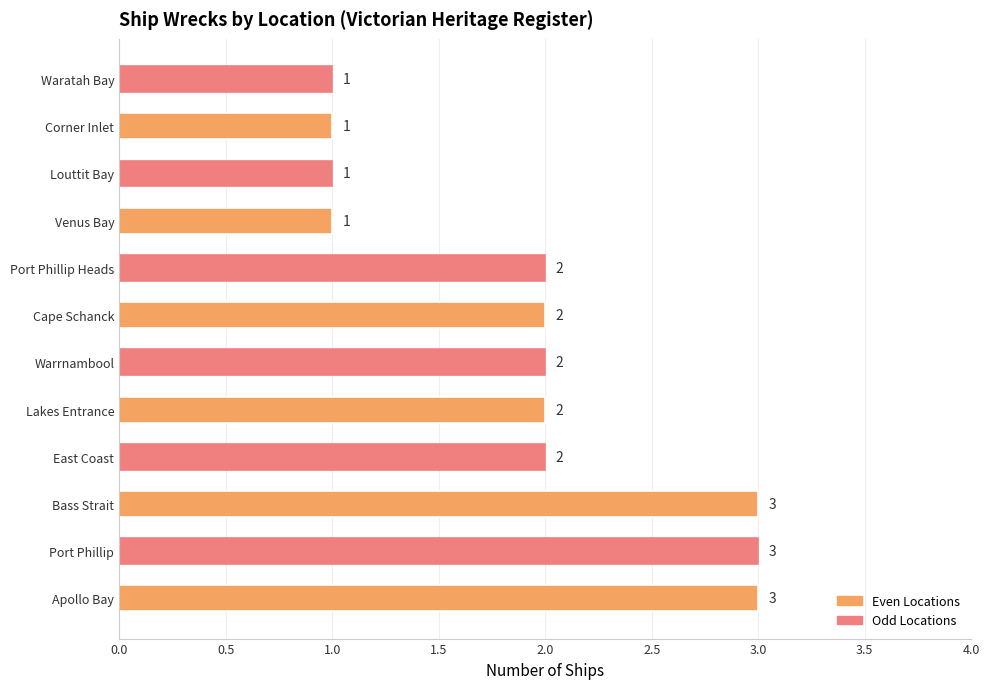

Is it true that the value at Port Phillip Heads is 1?

False